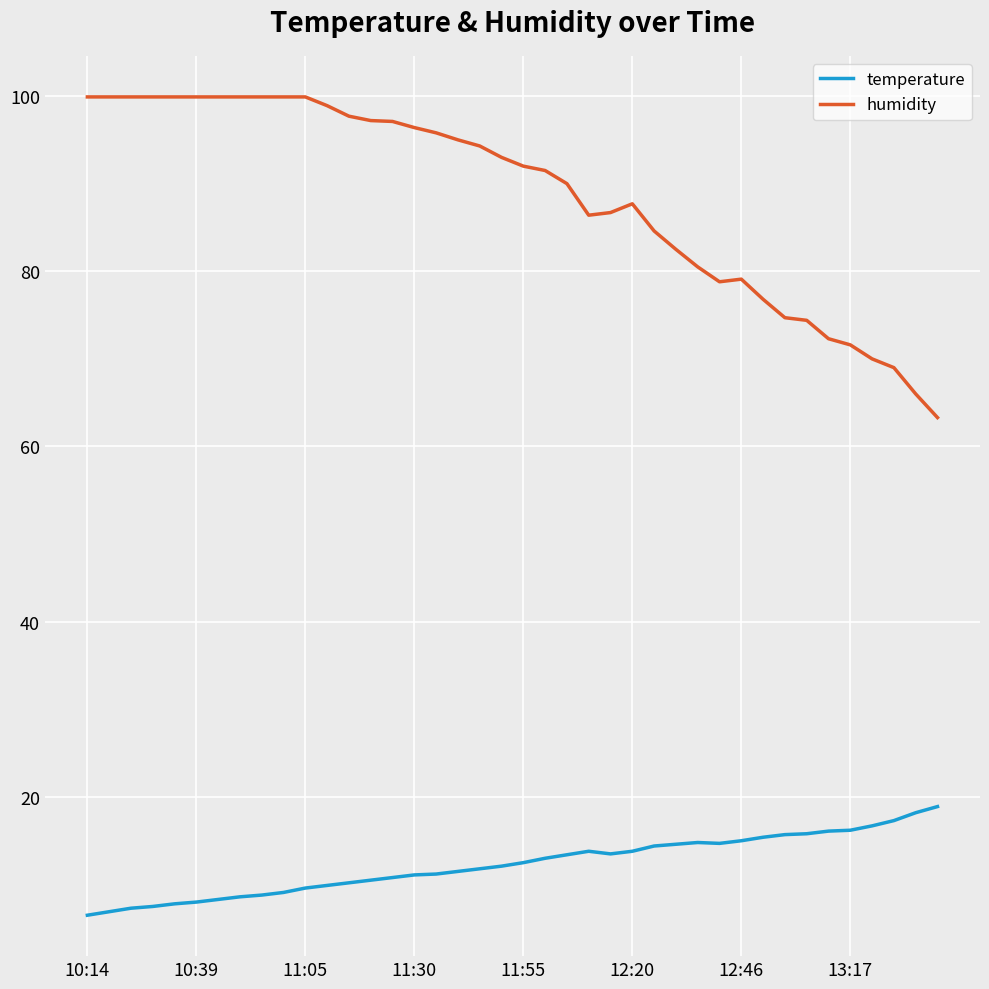

Rank the series by their maximum value, from highest to lowest.

humidity, temperature